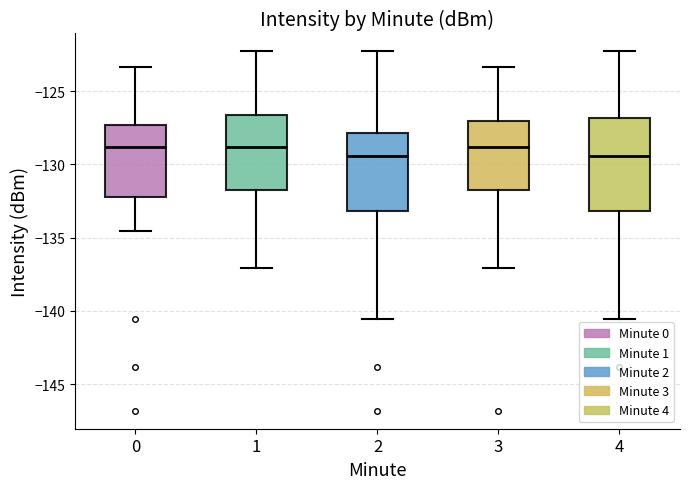

Where is the lower edge of the box at x = 3 on the y-axis? The values are not printed on the chart, so give them approximately, as read against the axis.

-132.0